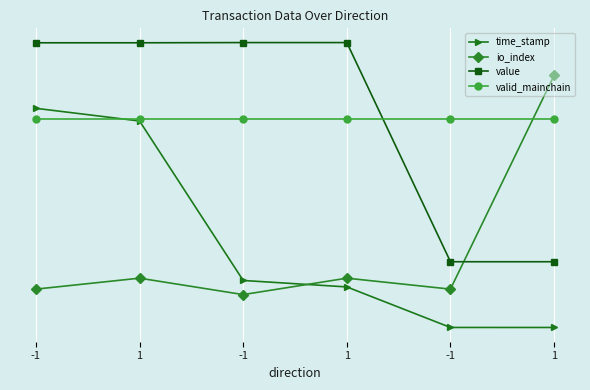

At which category is the sum across all series the highest?

-1